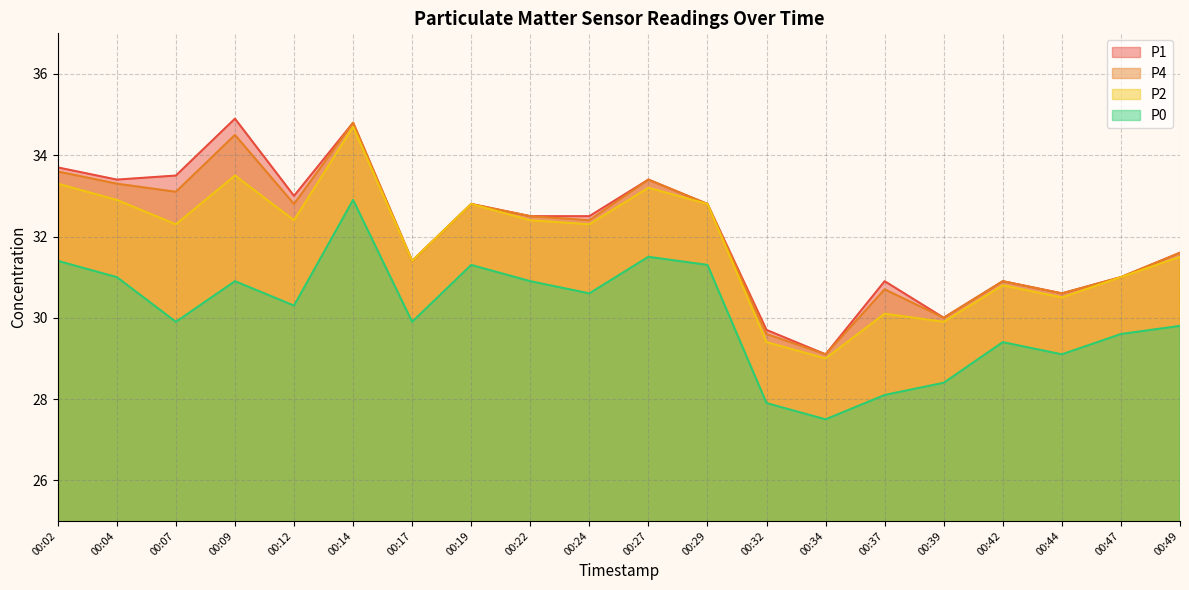

The value of P2 at 00:32 is 18.8. True or false?

False